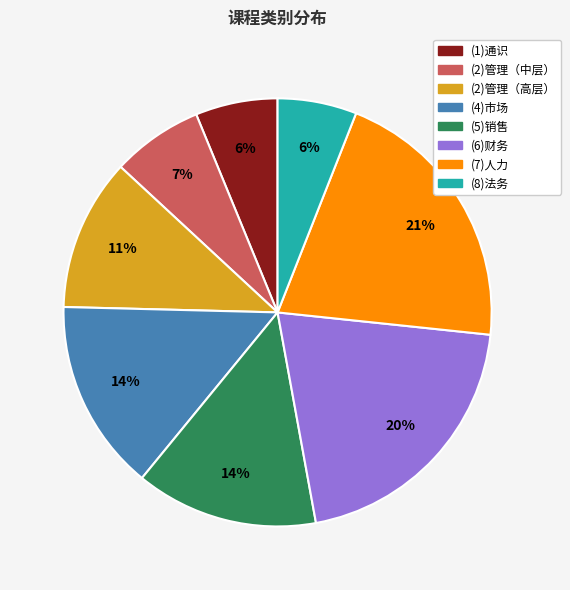

How many segments does this pie chart have?

8